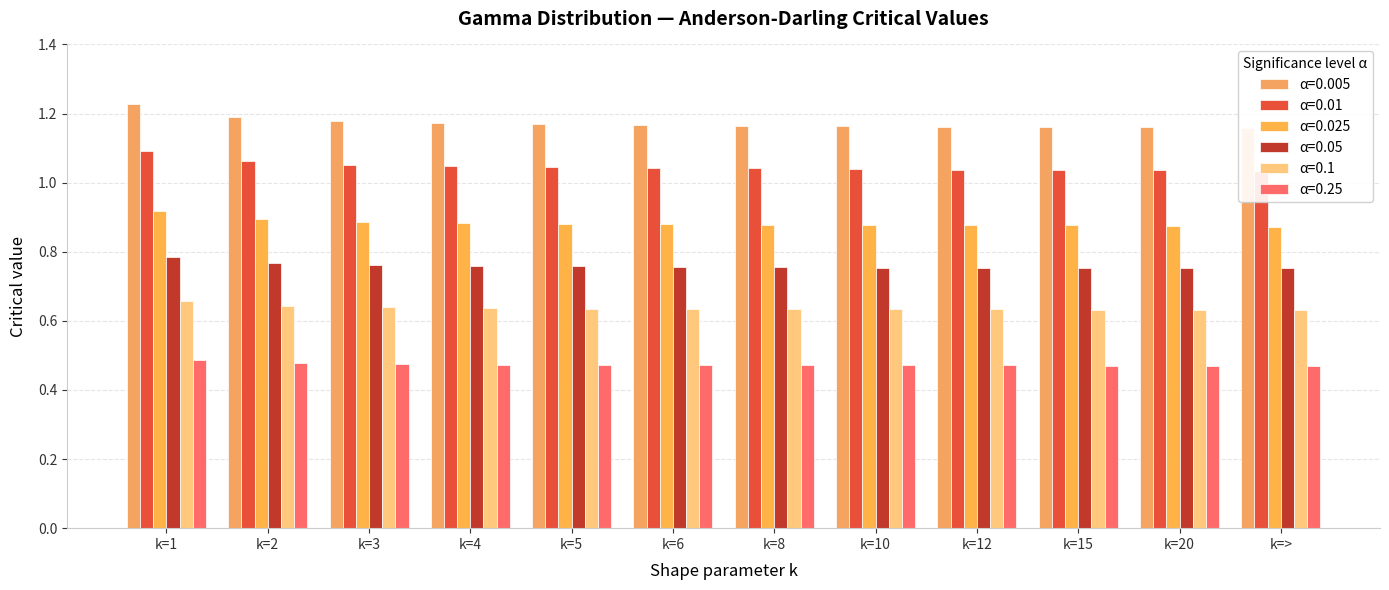

Are the bars horizontal?

No